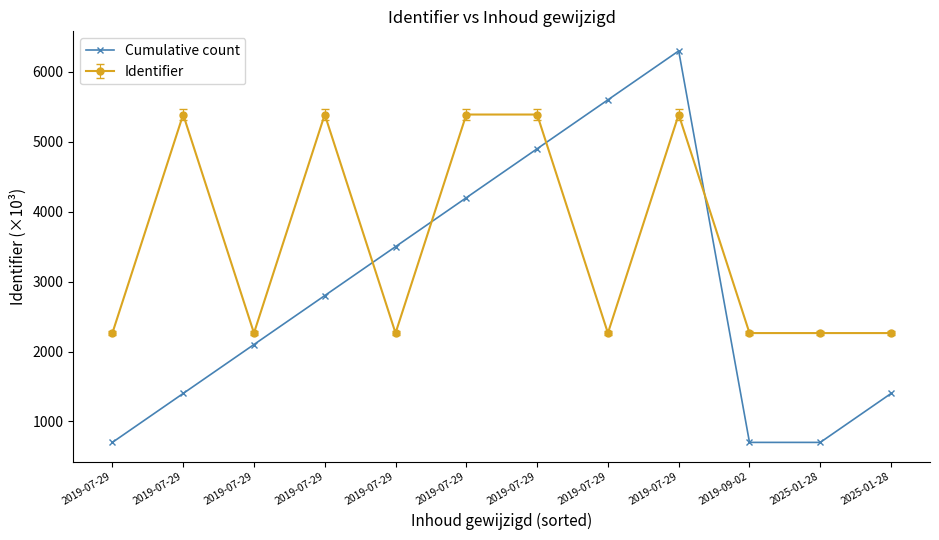

What is the label of the 4th point from the left?

2019-07-29